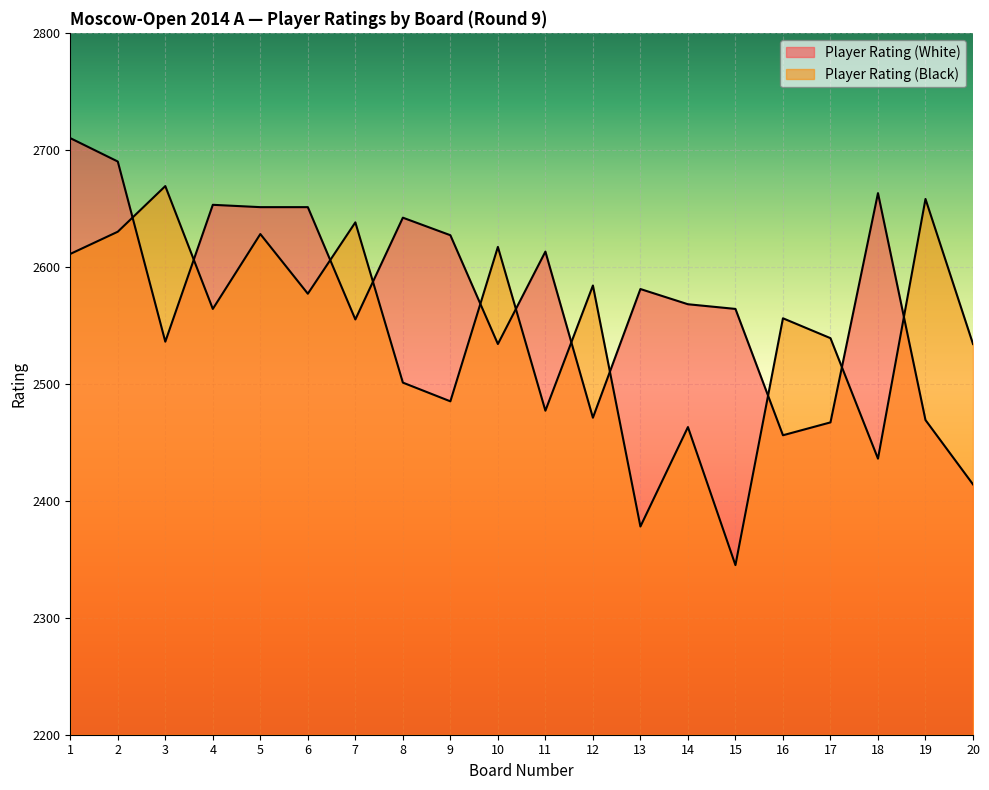

What is the difference between the maximum and minimum values in the Player Rating (Black) series?

324